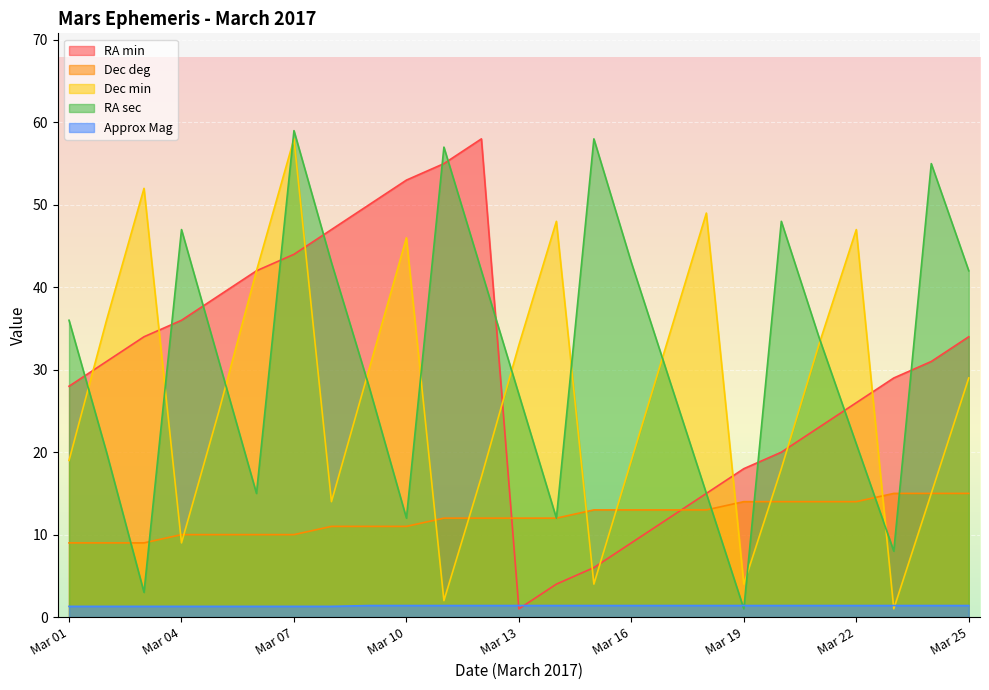

How many interior local peaks does the RA sec series have?

6